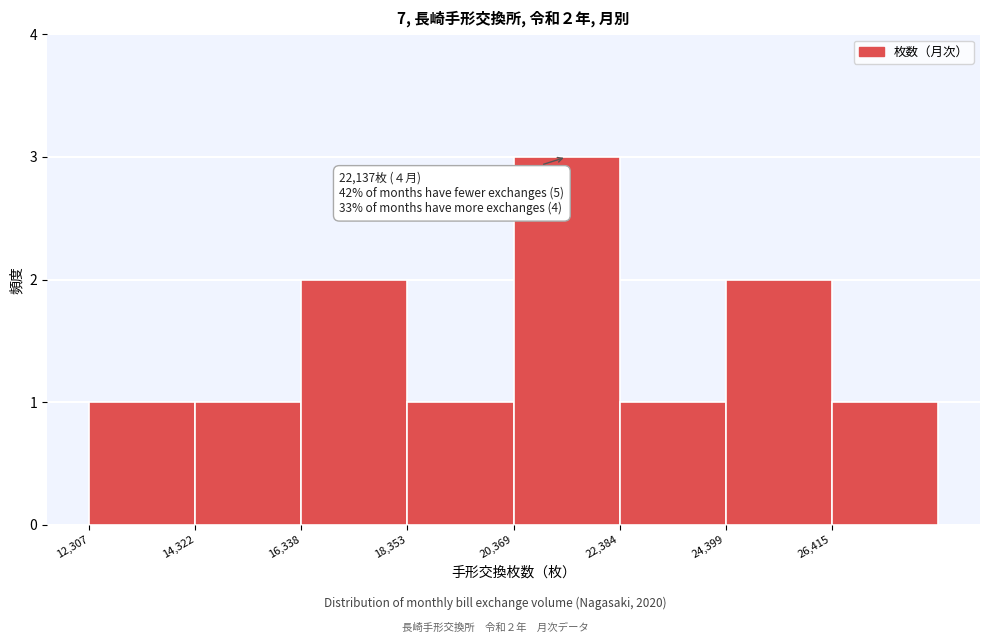

Which range on the x-axis has the tallest bar?

20500 to 22500